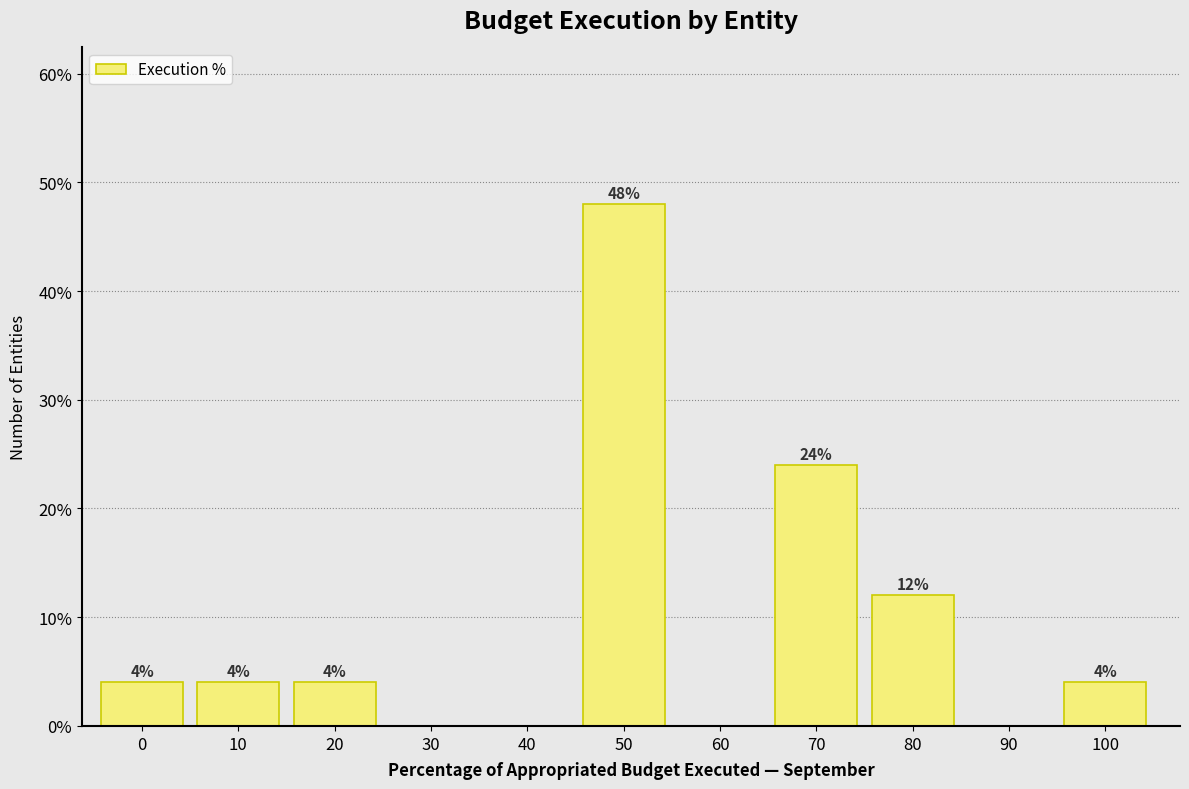

Reading left to right, transcribe all the data shown in this chart.

0=4	10=4	20=4	30=0	40=0	50=48	60=0	70=24	80=12	90=0	100=4